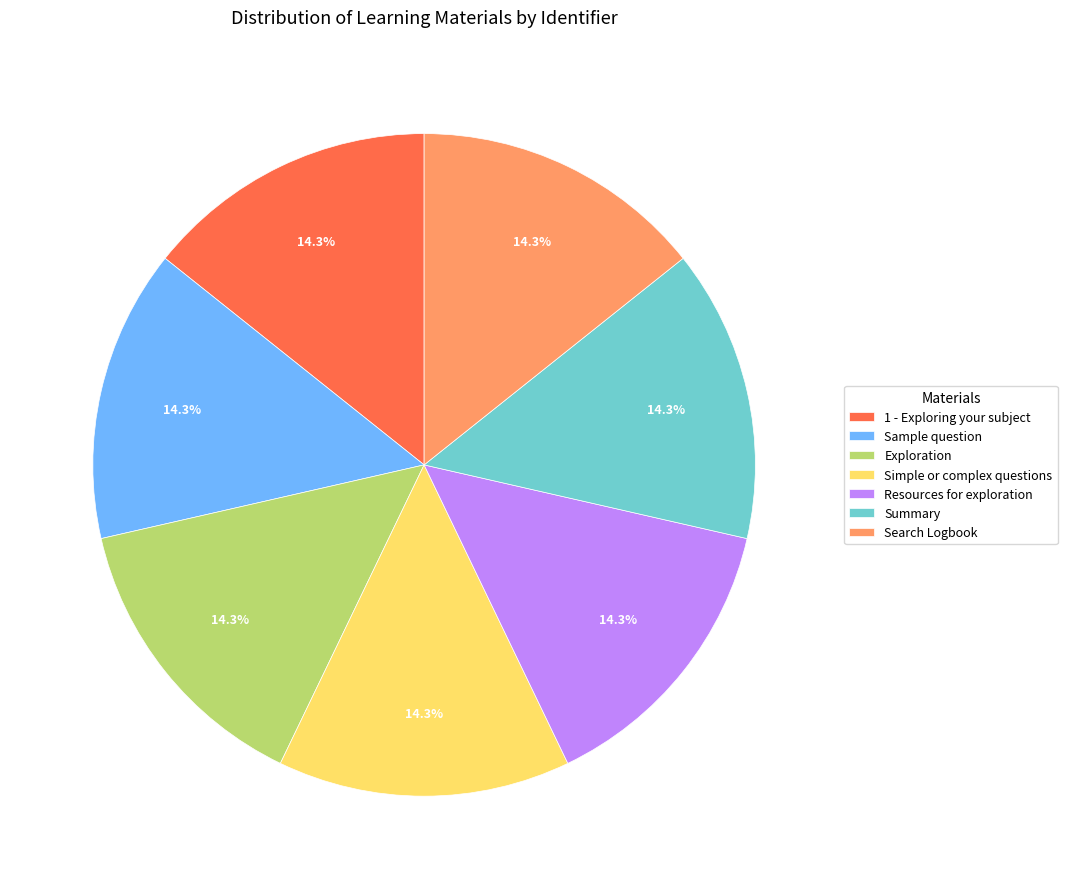

What percentage do Exploration and Resources for exploration together represent?

28.6%